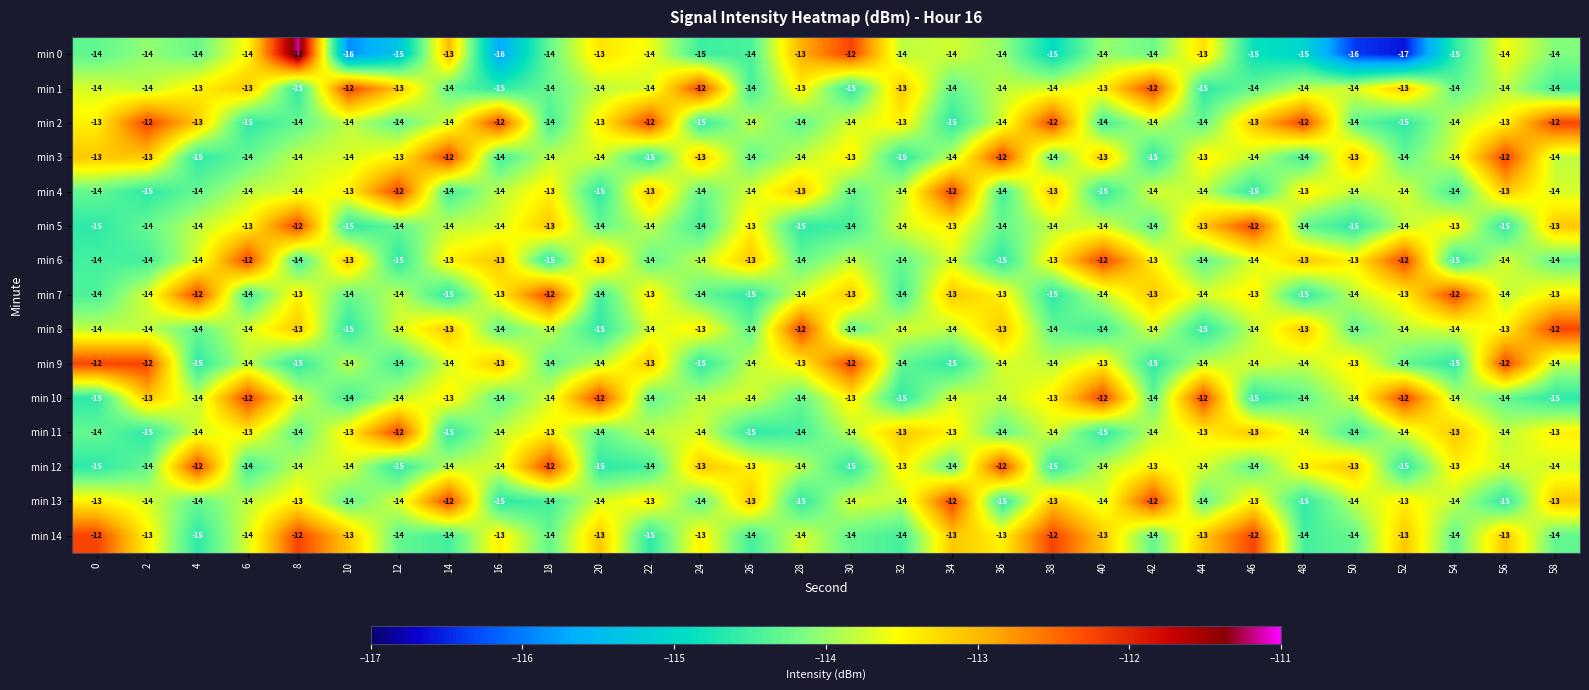

The min 7 series shows -22 at 58. True or false?

False